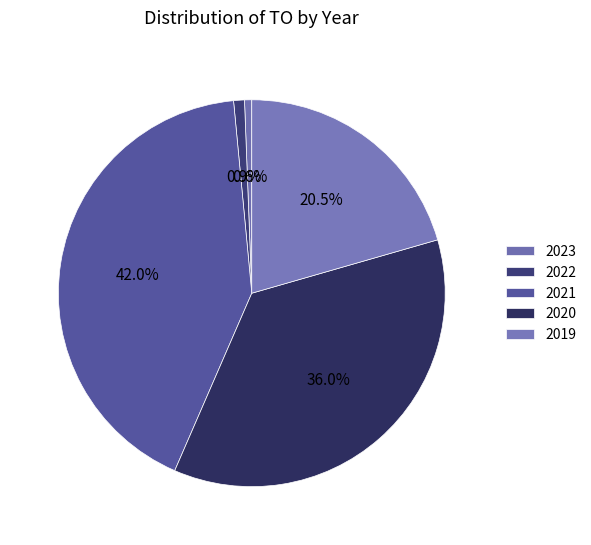

What is the largest slice in the pie chart?

2021 uitvoering